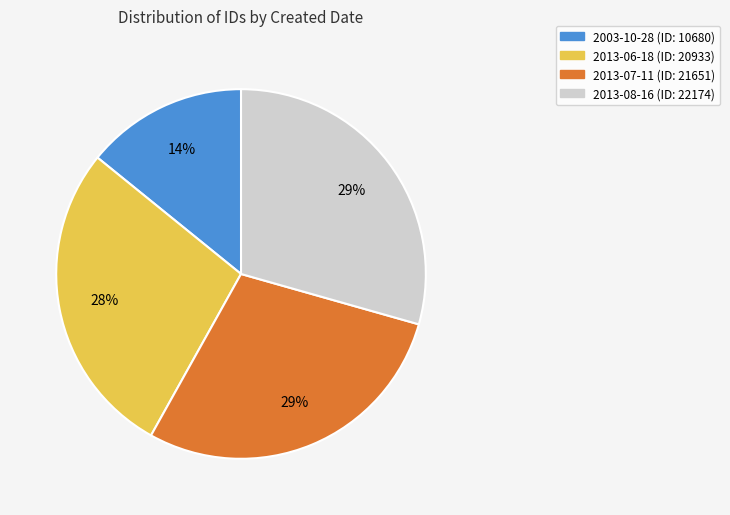

To the nearest percent, what portion does 2003-10-28 represent?

14%